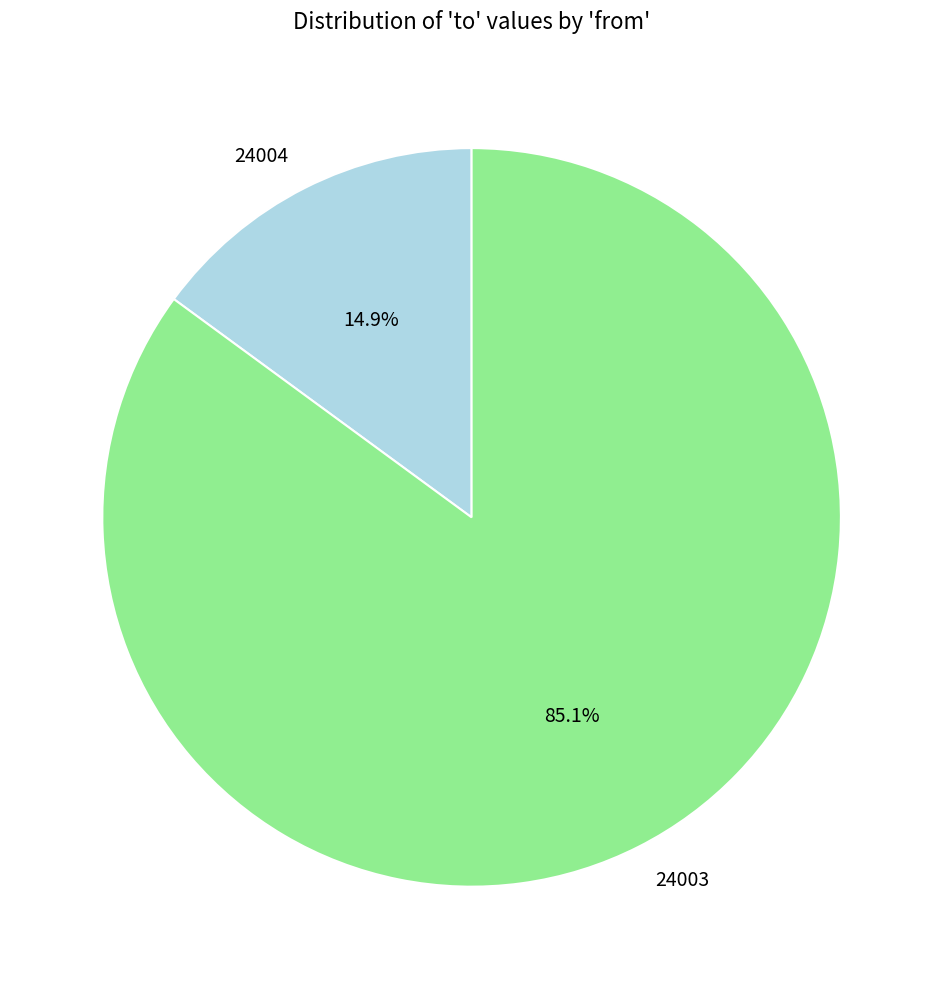

To the nearest percent, what percentage of the pie is 24003?

85%